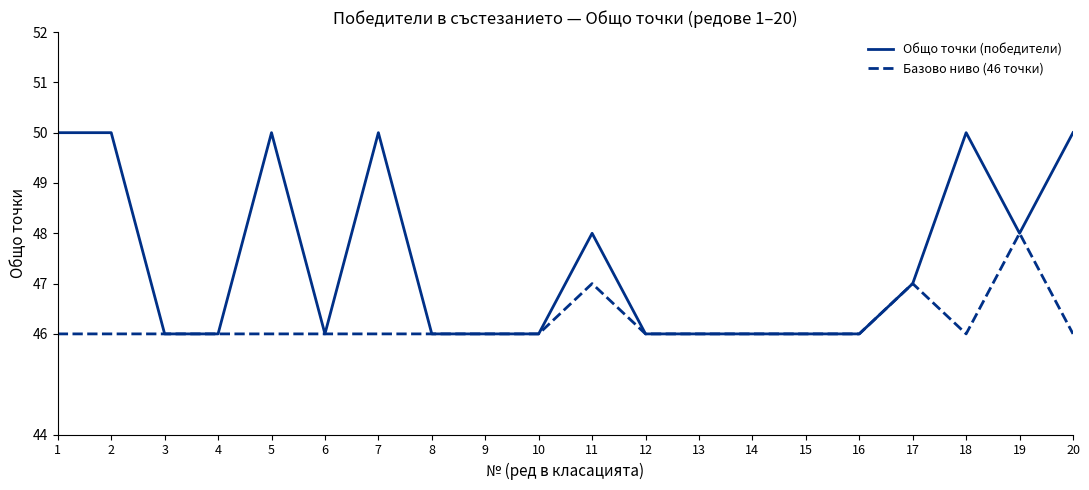

How many lines are shown in the chart?

2